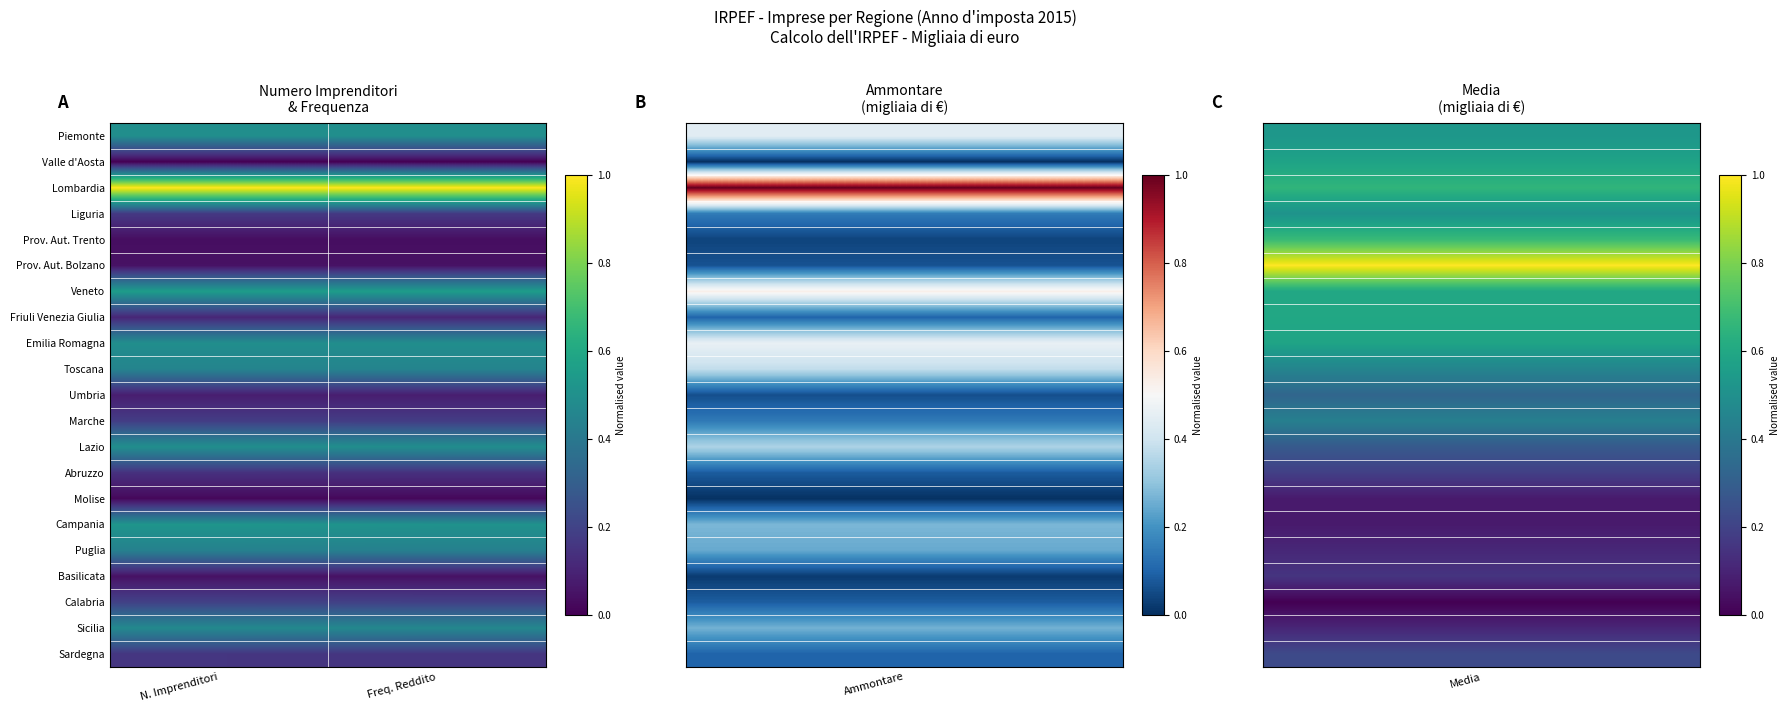

What is the spread (max minus min) of values at Freq. Reddito?

1.0